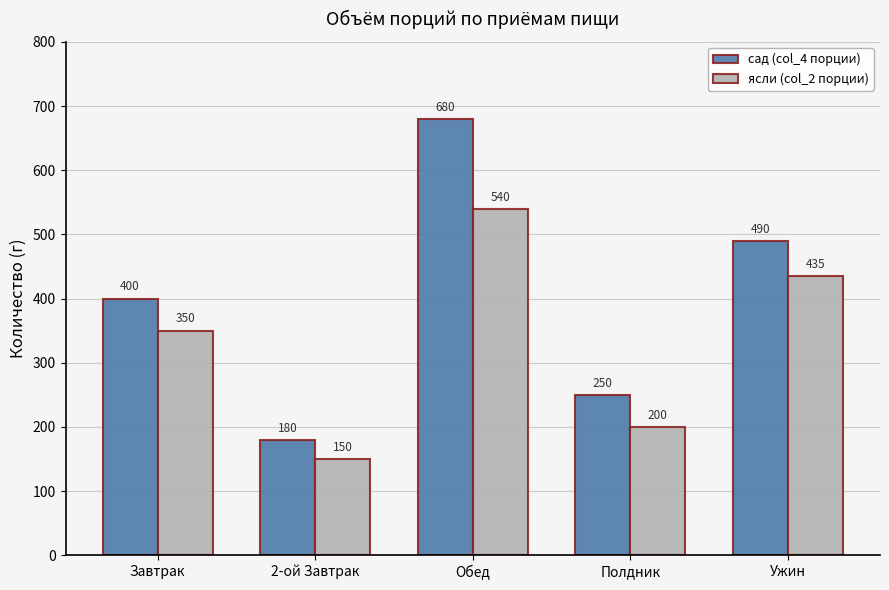

How many groups of bars are there?

5